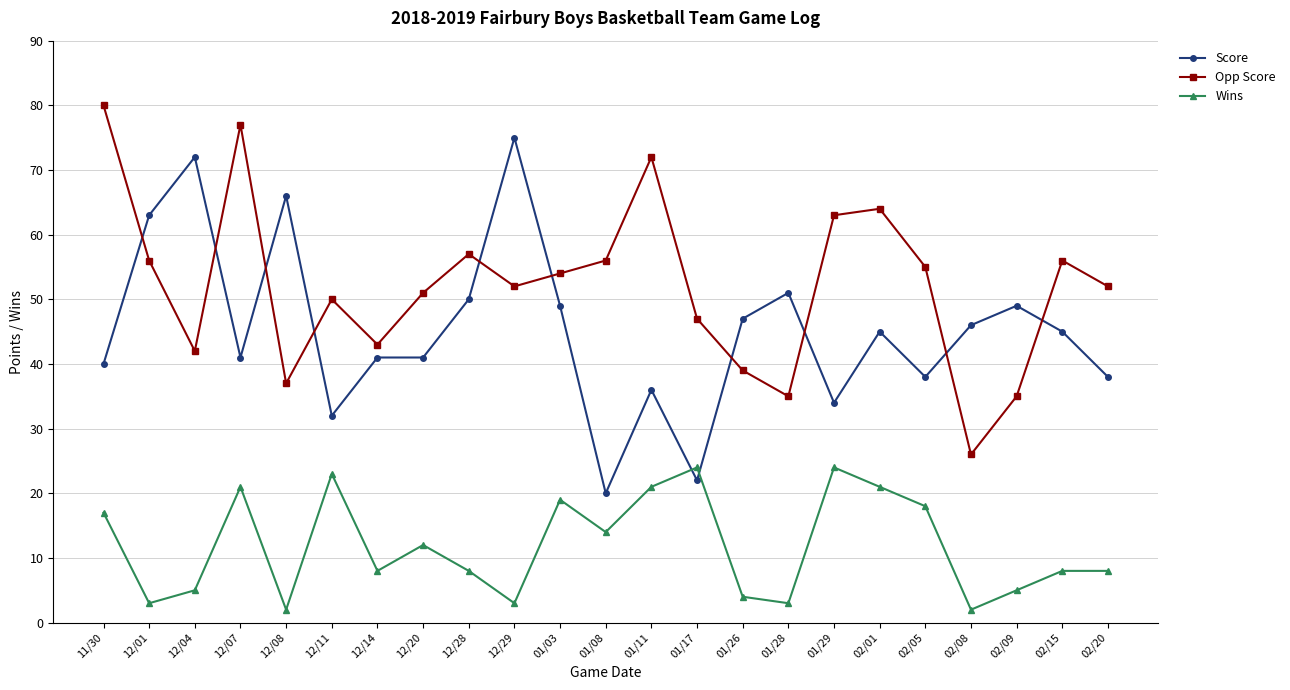

What is the maximum value for Score?

75